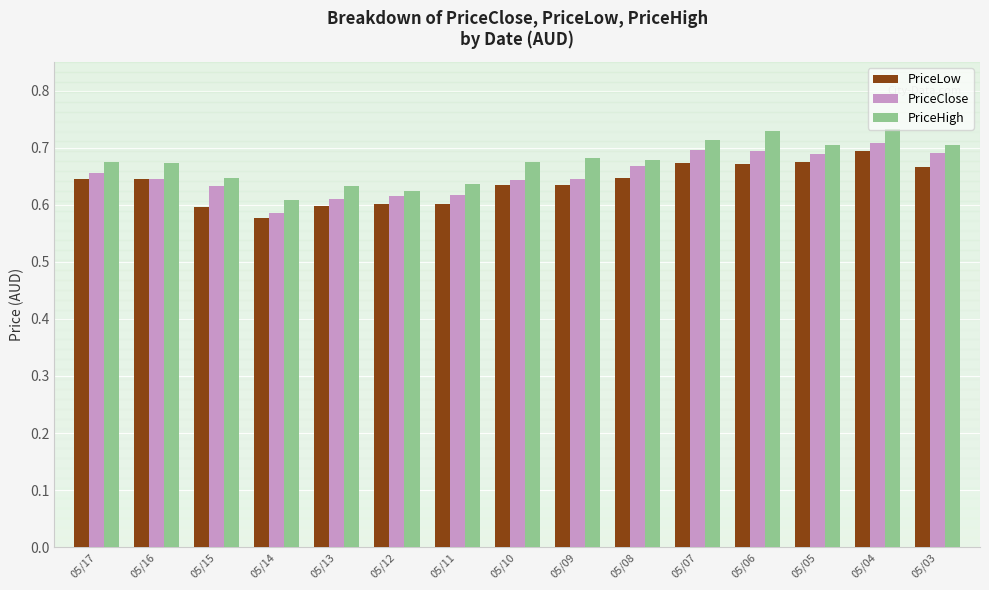

At 05/09, list the series in order from smallest to largest.

PriceLow, PriceClose, PriceHigh